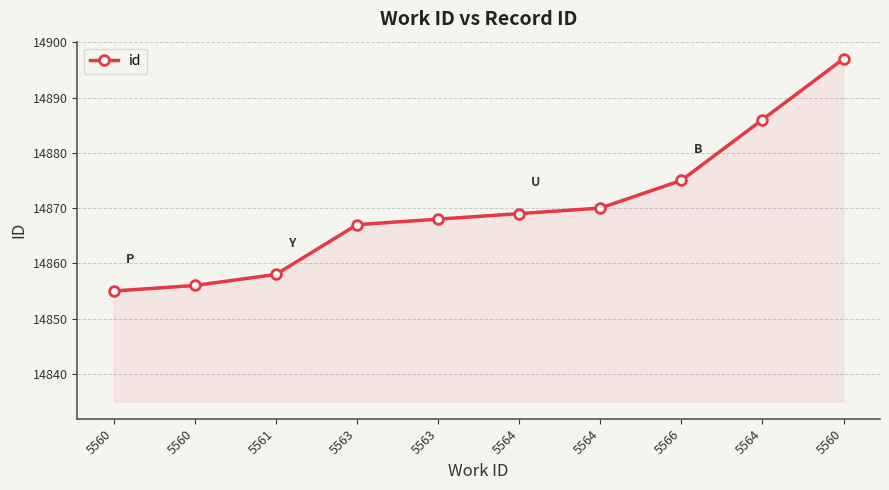

What is the change in value from 5563 to 5564?

+2